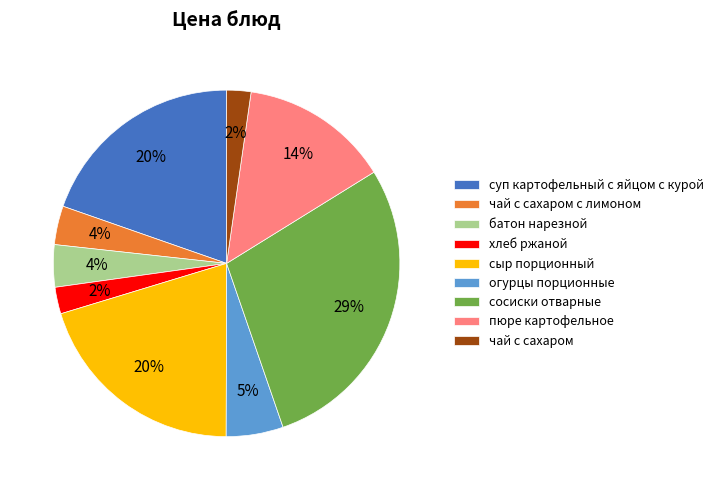

To the nearest percent, what portion does чай с сахаром represent?

2%